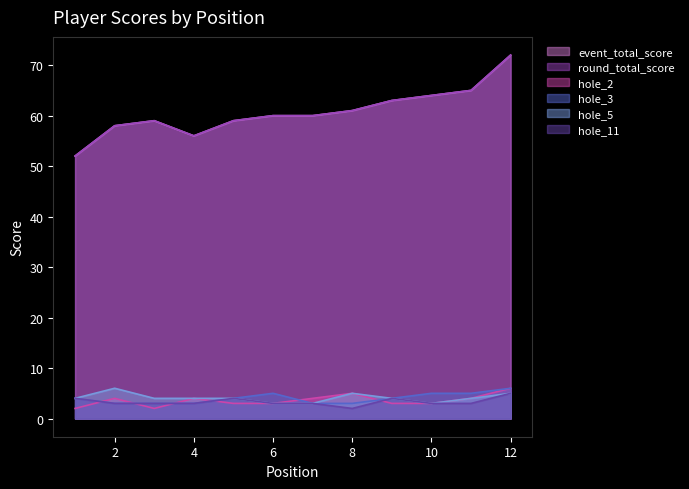

What is the minimum value shown in the chart?

2